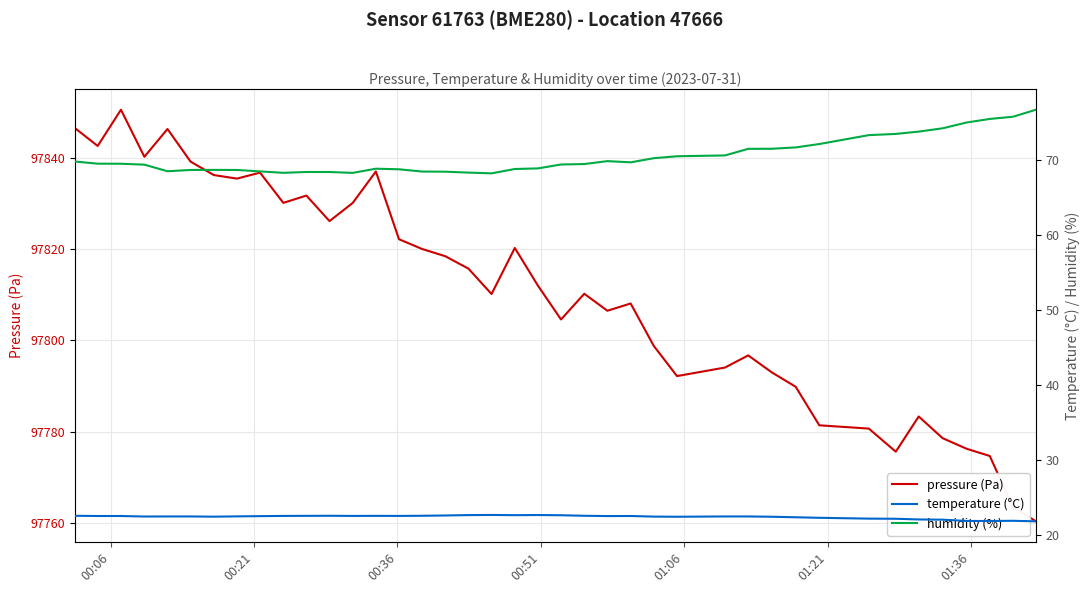

Is this an area chart (filled region under the line)?

No